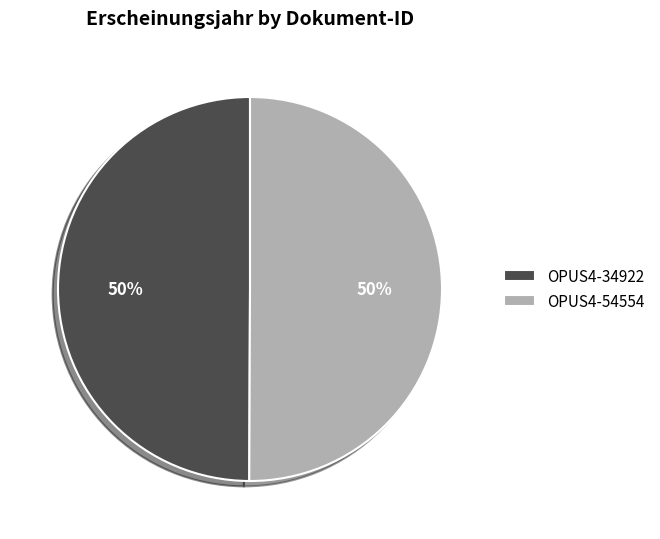

Do OPUS4-34922 and OPUS4-54554 together represent more than half of the pie?

Yes